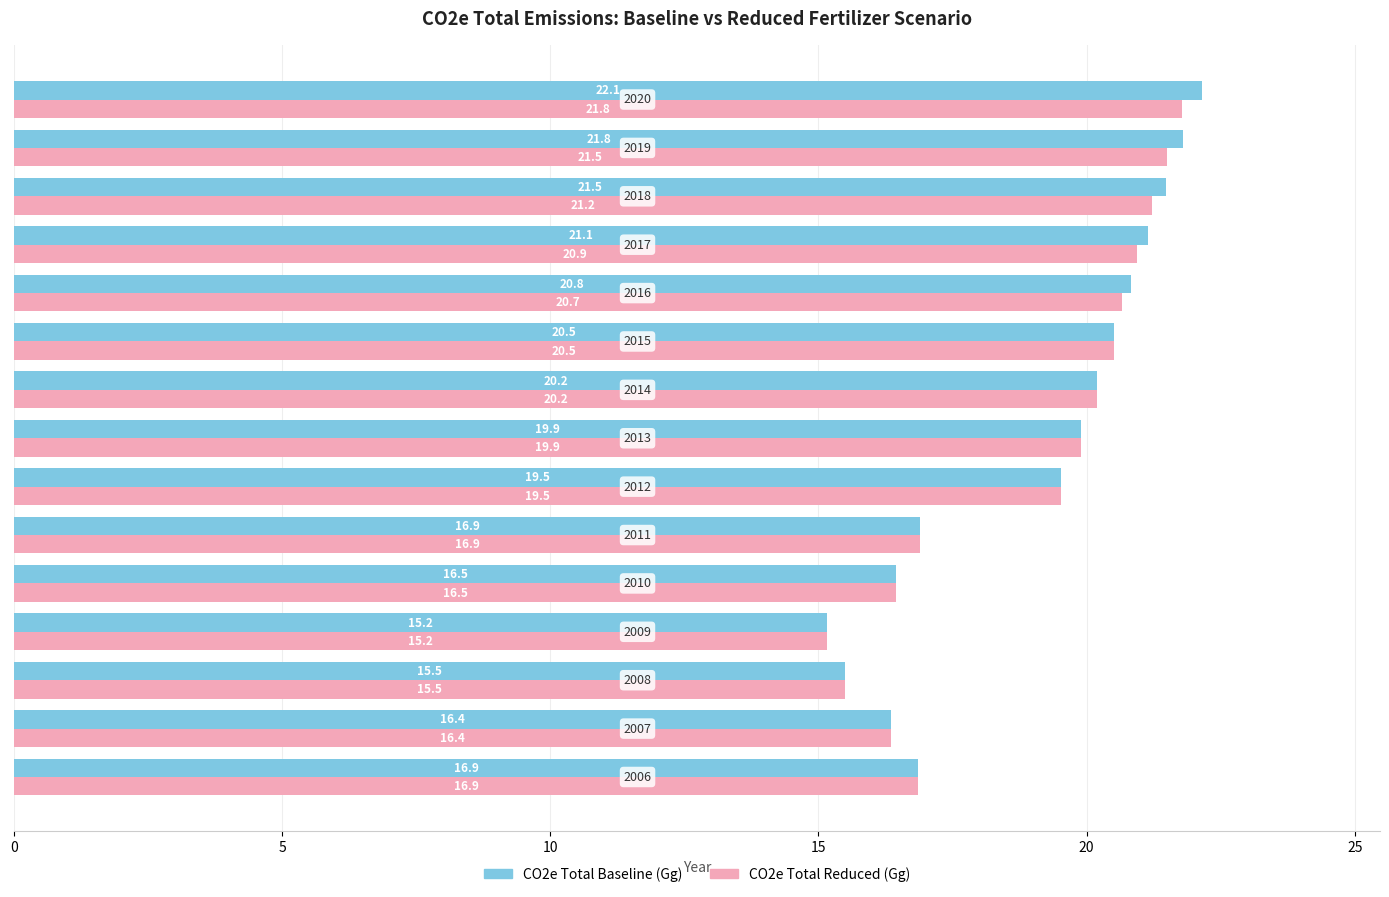

At how many categories does at least one series exceed 15?

15